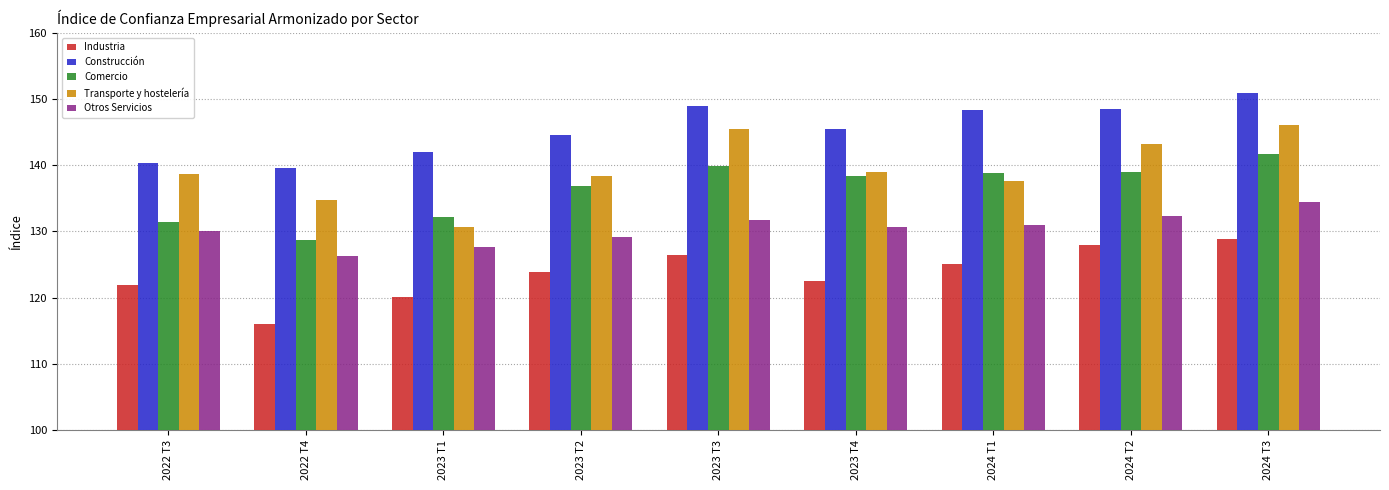

List the series in order of their peak value, lowest first.

Industria, Otros Servicios, Comercio, Transporte y hostelería, Construcción